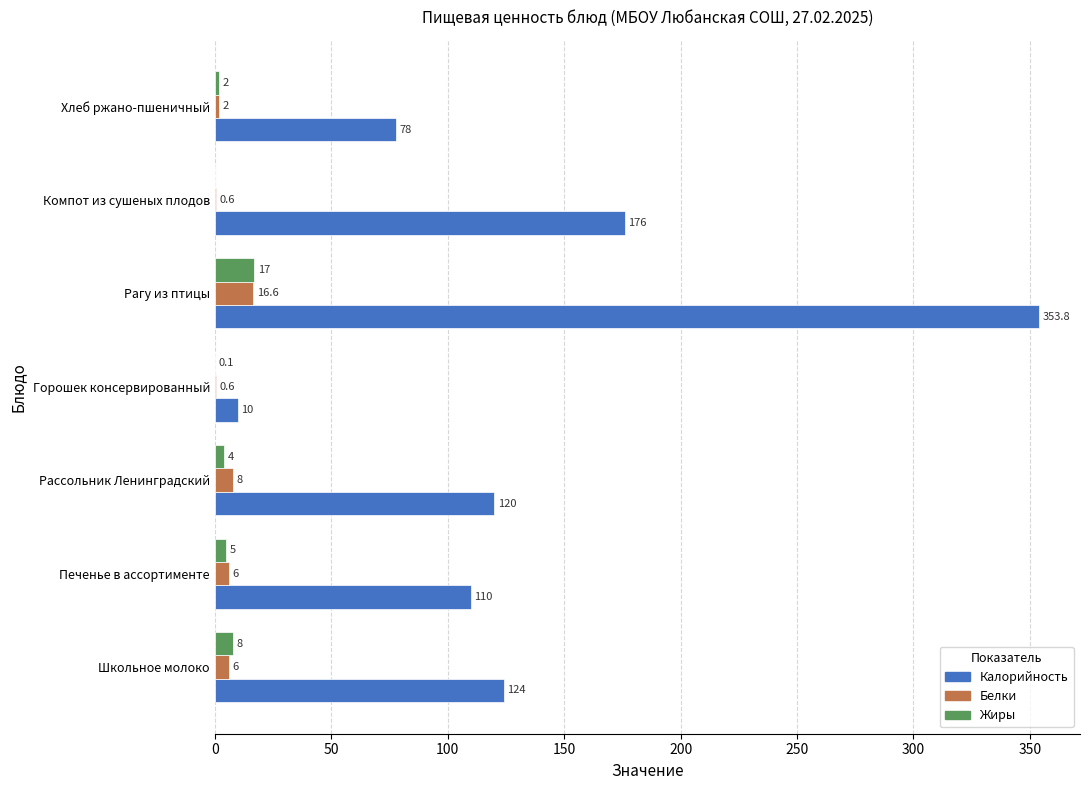

At which category is the sum across all series the highest?

Рагу из птицы